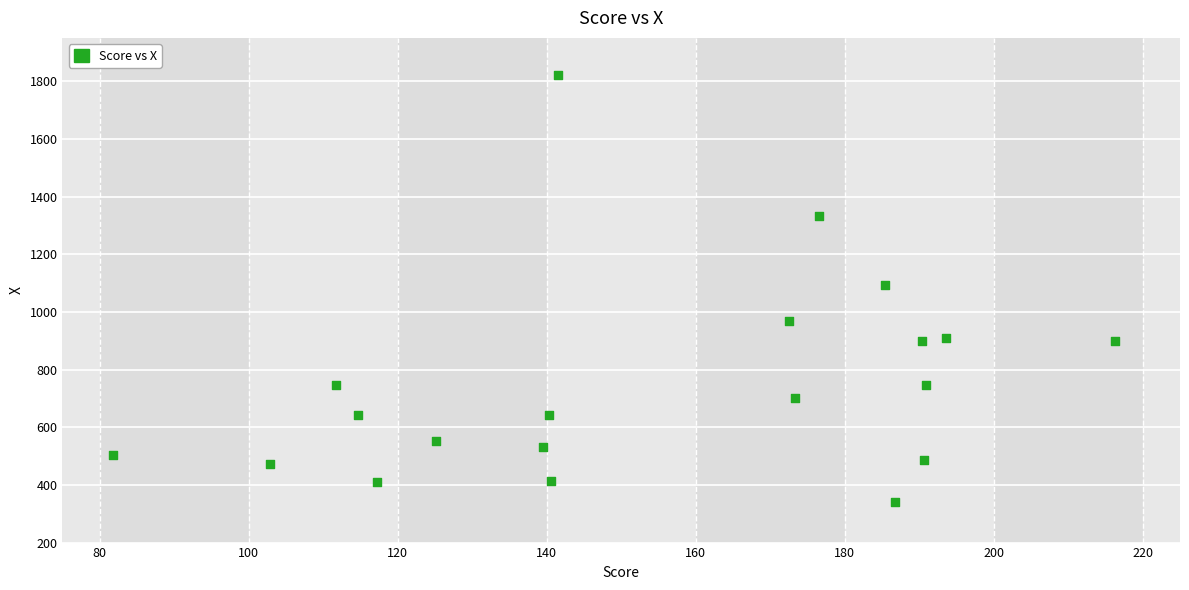

What is the range of Y values (max minus min)?

1484